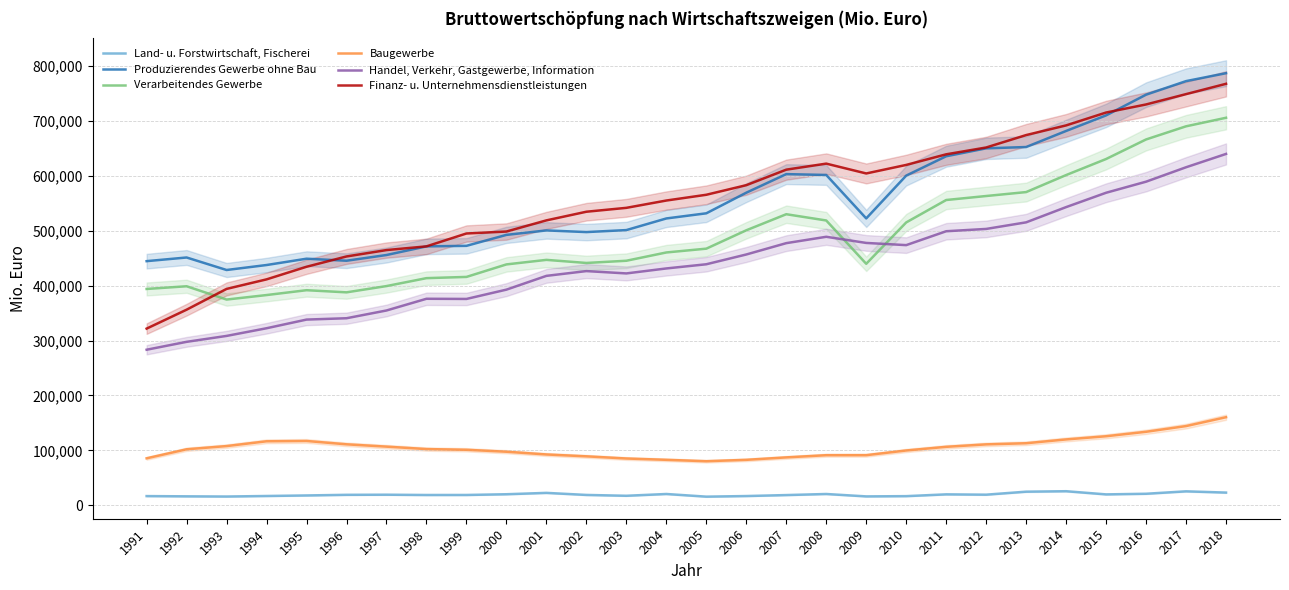

Reading left to right, extract all data points from this chart.

Land- u. Forstwirtschaft, Fischerei: 16794	16363	16021	16982	17975	19119	19336	18801	18850	20174	22656	18909	17384	20618	15798	16891	18667	20615	16248	16700	19967	19388	24840	25683	19901	21054	25472	23188
Produzierendes Gewerbe ohne Bau: 444659	451328	428539	437608	449099	445433	455837	471569	472537	492499	500641	497593	501235	522411	531793	569346	603159	601607	522487	600439	635684	650111	652498	681773	710116	747836	772523	786946
Verarbeitendes Gewerbe: 393997	398930	374721	382916	391746	387844	399273	413706	415940	438718	446992	441359	445384	460474	467400	500866	530125	518726	439843	515175	556004	563279	570445	601431	630671	666300	690213	705779
Baugewerbe: 85582	102028	107860	116593	117156	111068	106854	102427	101133	97582	92593	89199	85253	82845	80290	82833	87270	91249	91295	99843	106503	110962	113037	119974	125771	133905	144300	160449
Handel, Verkehr, Gastgewerbe, Information: 283337	297712	308499	322460	338246	340695	354816	376139	375834	392778	417851	426555	422306	431365	438991	456791	477442	489038	477830	473842	499120	503337	515333	543080	569218	589384	615646	639919
Finanz- u. Unternehmensdienstleistungen: 321800	356267	394109	411476	434437	453204	464827	471576	495036	498599	518918	534658	541739	555066	565553	583020	611279	622267	604354	619903	639222	651655	674269	691877	715324	730020	748849	767632